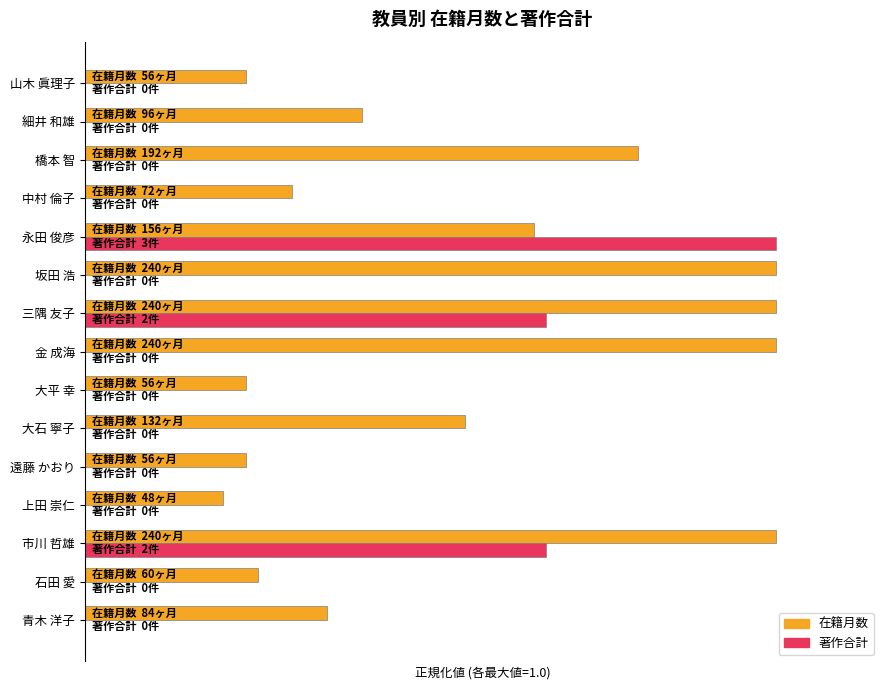

Reading left to right, extract all data points from this chart.

在籍月数: 0=0.3	1=0.2	2=1.0	3=0.2	4=0.2	5=0.6	6=0.2	7=1.0	8=1.0	9=1.0	10=0.7	11=0.3	12=0.8	13=0.4	14=0.2
著作合計: 0=0.0	1=0.0	2=0.7	3=0.0	4=0.0	5=0.0	6=0.0	7=0.0	8=0.7	9=0.0	10=1.0	11=0.0	12=0.0	13=0.0	14=0.0